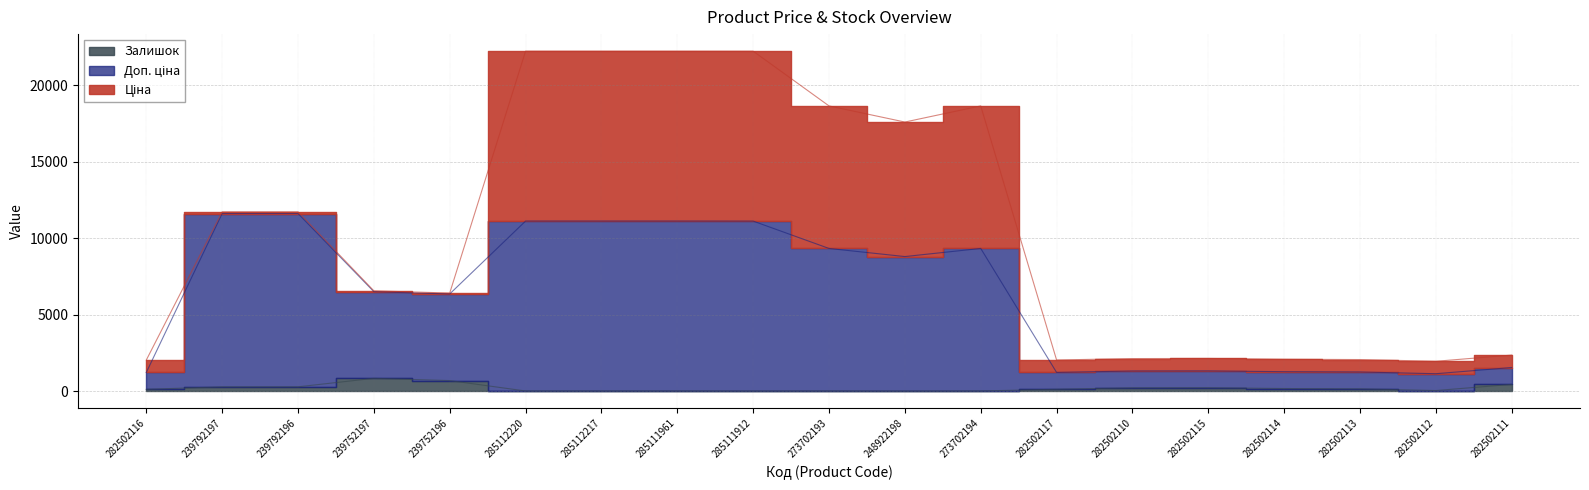

Where is Залишок nearest to the value 428?

282502111